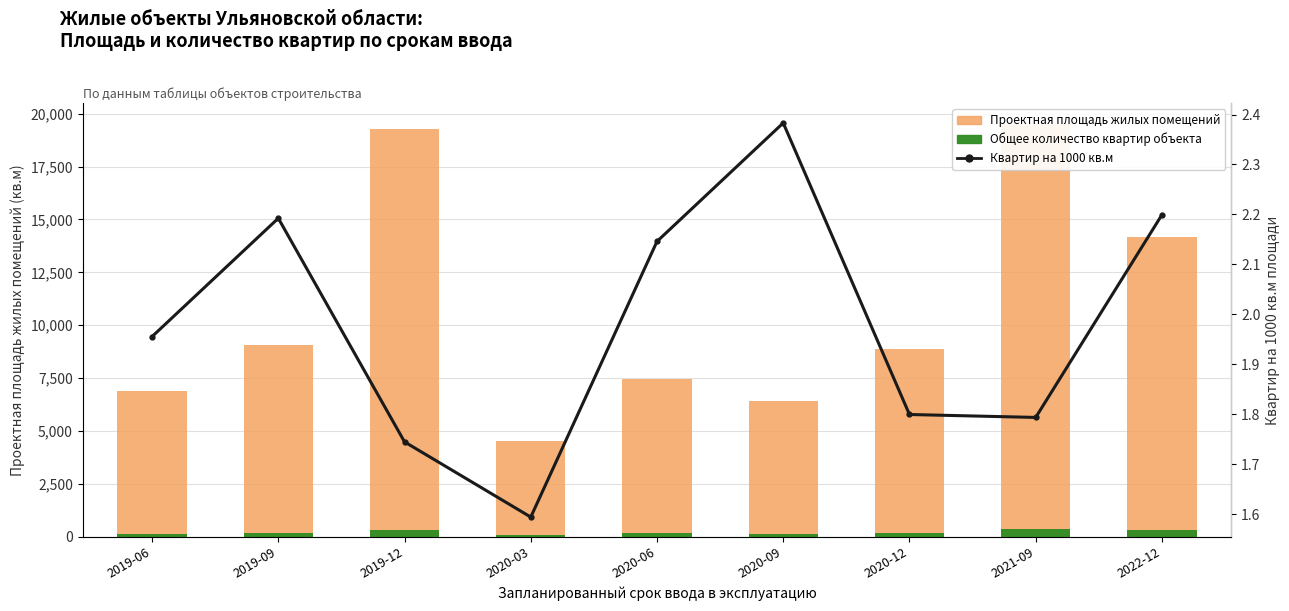

True or false: Проектная площадь жилых помещений has a value of 6904.0 at 2019-06.

True